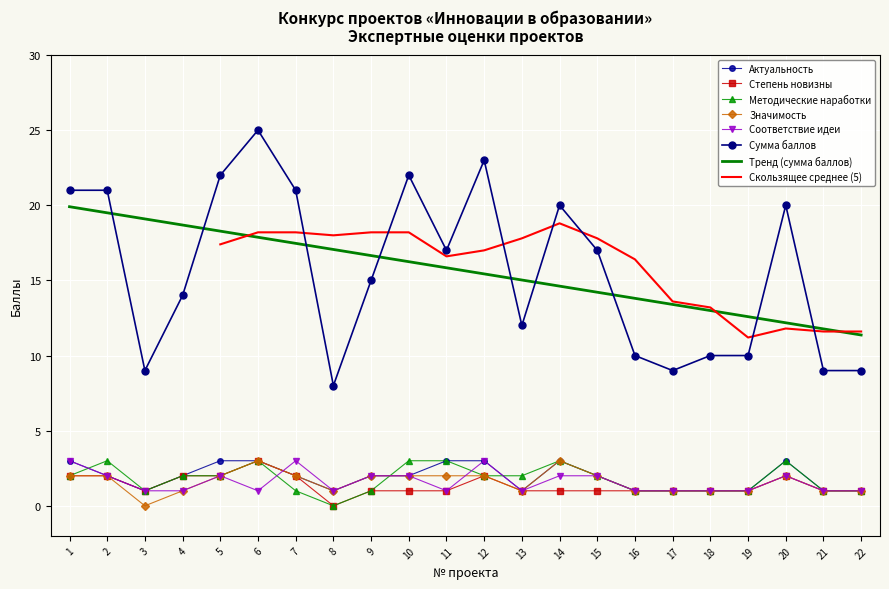

Which has a higher value, 17 or 10?

10